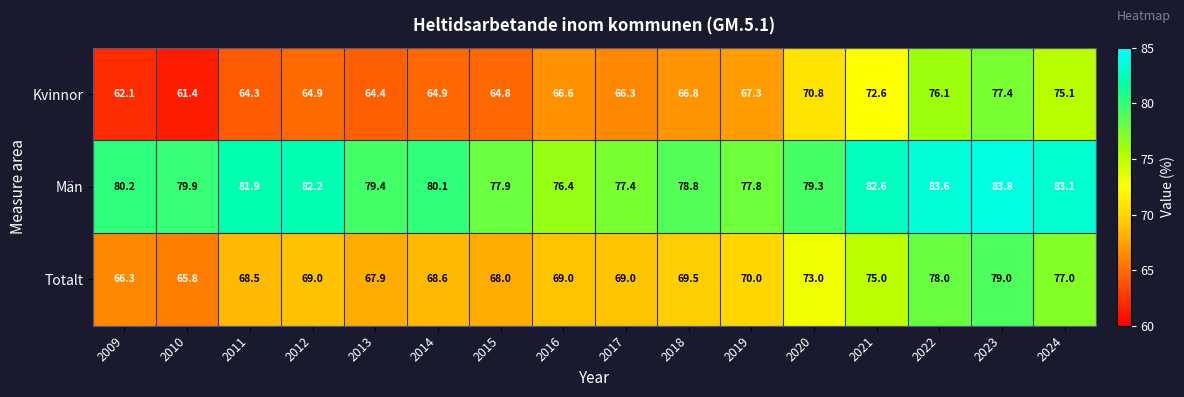

Read the Kvinnor value at 2015.

64.8